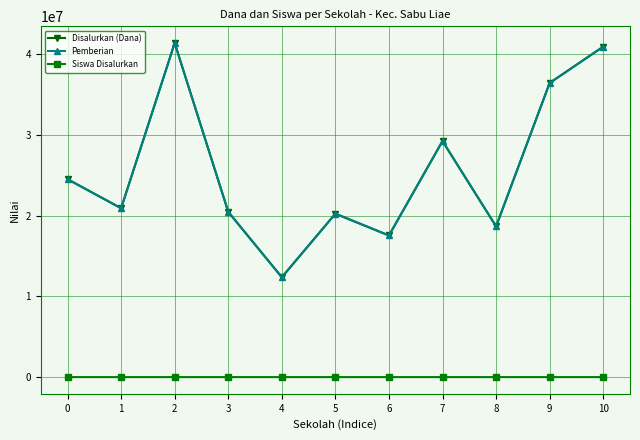

Is it true that Siswa Disalurkan equals 157 at 2?

False